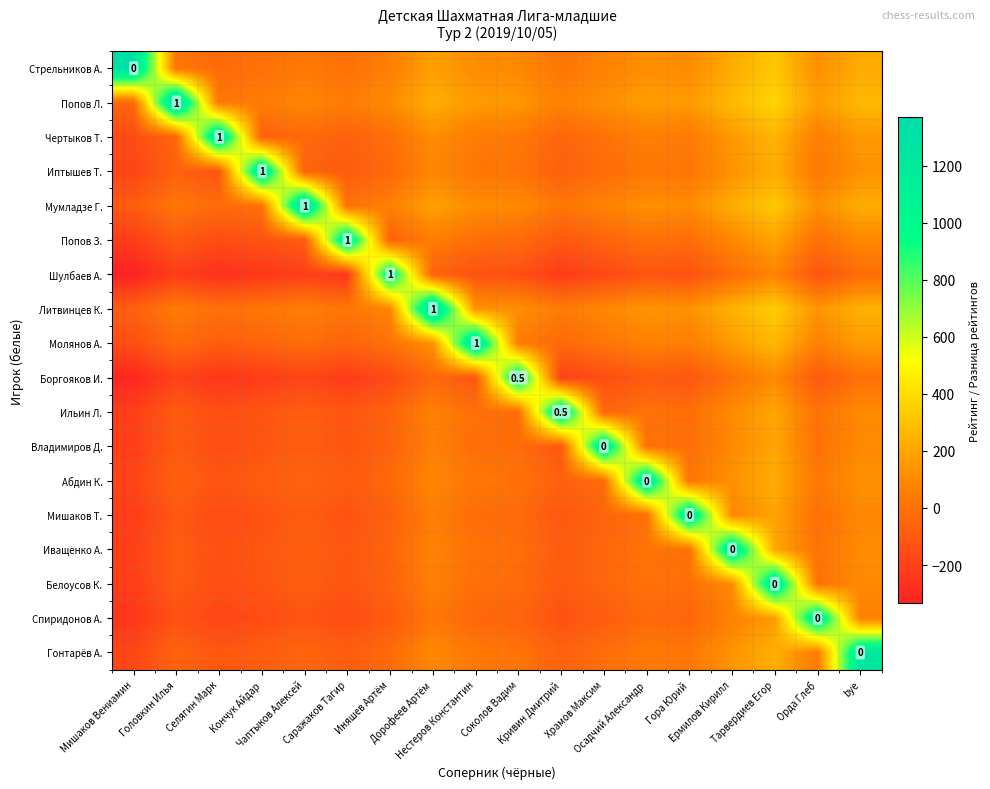

At which category is the sum across all series the highest?

Тарвердиев Егор